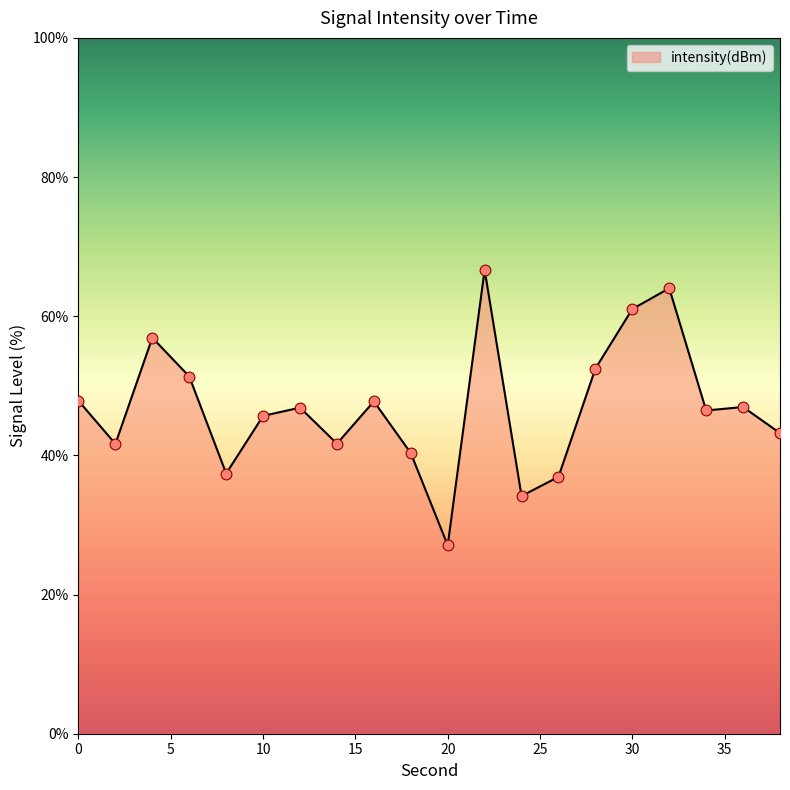

What is the minimum value shown in the chart?

27.1